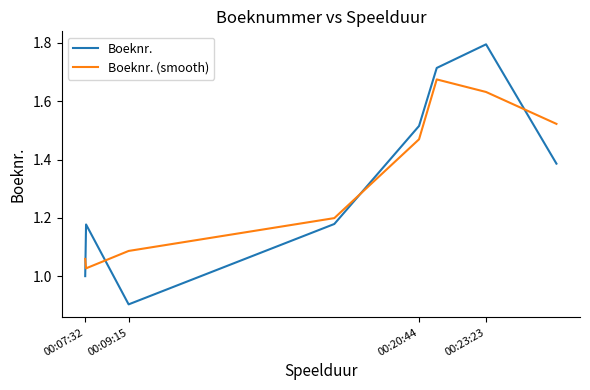

Which series has the widest spread of values?

Boeknr.